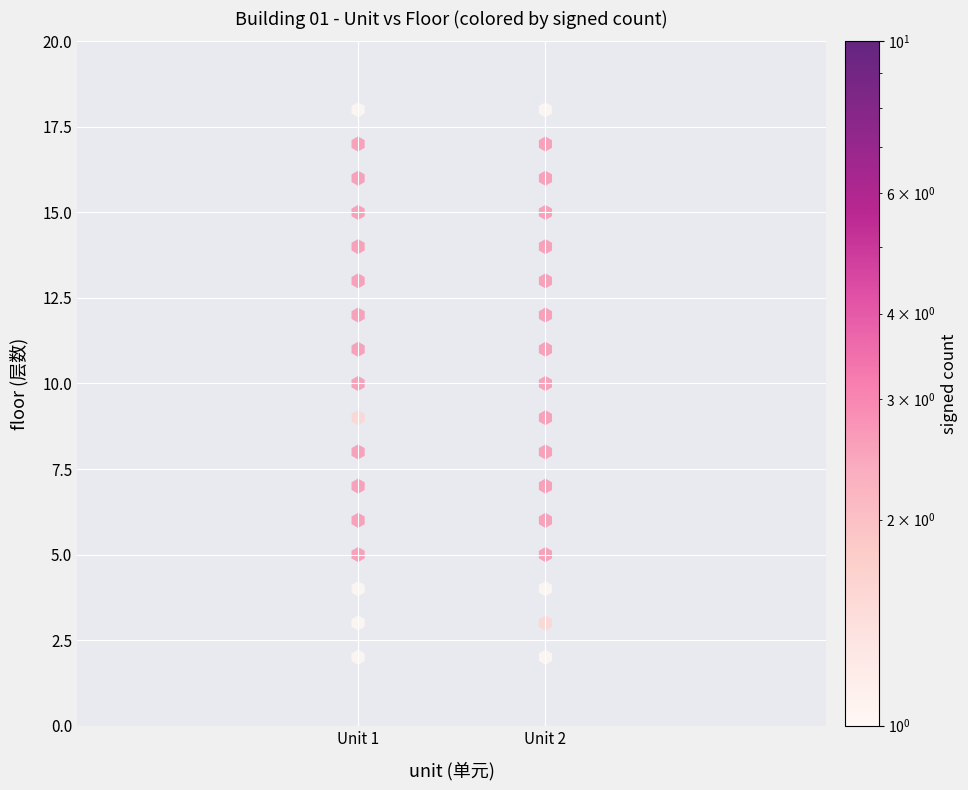

What is the range of Y values (max minus min)?

16